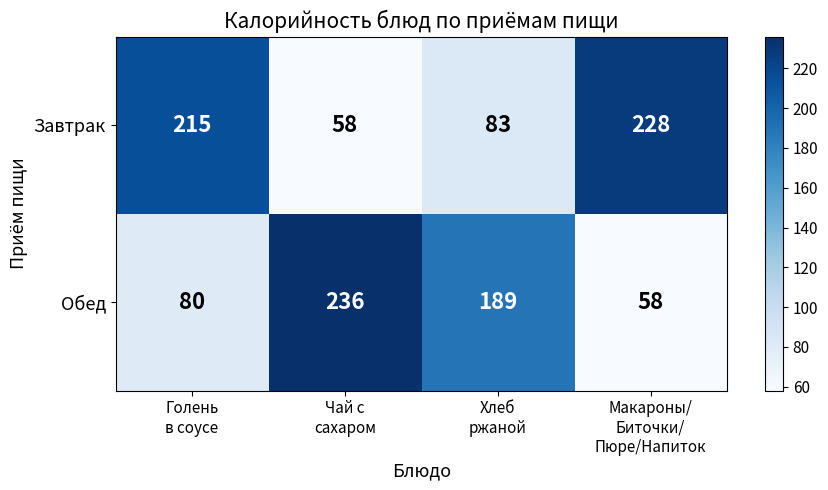

Between Голень
в соусе and Чай с
сахаром, which series saw the biggest shift?

Завтрак